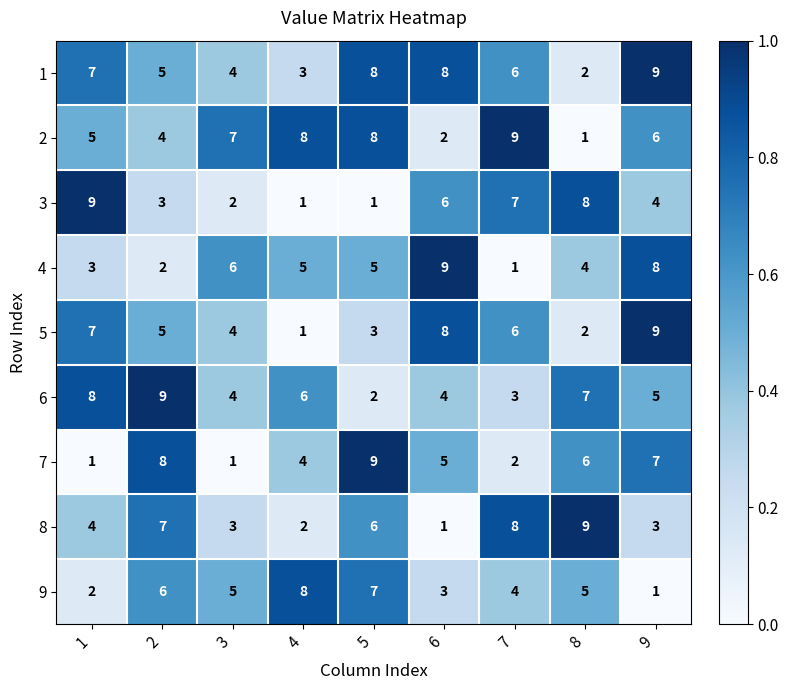

Is it true that 1 equals 3 at 4?

True